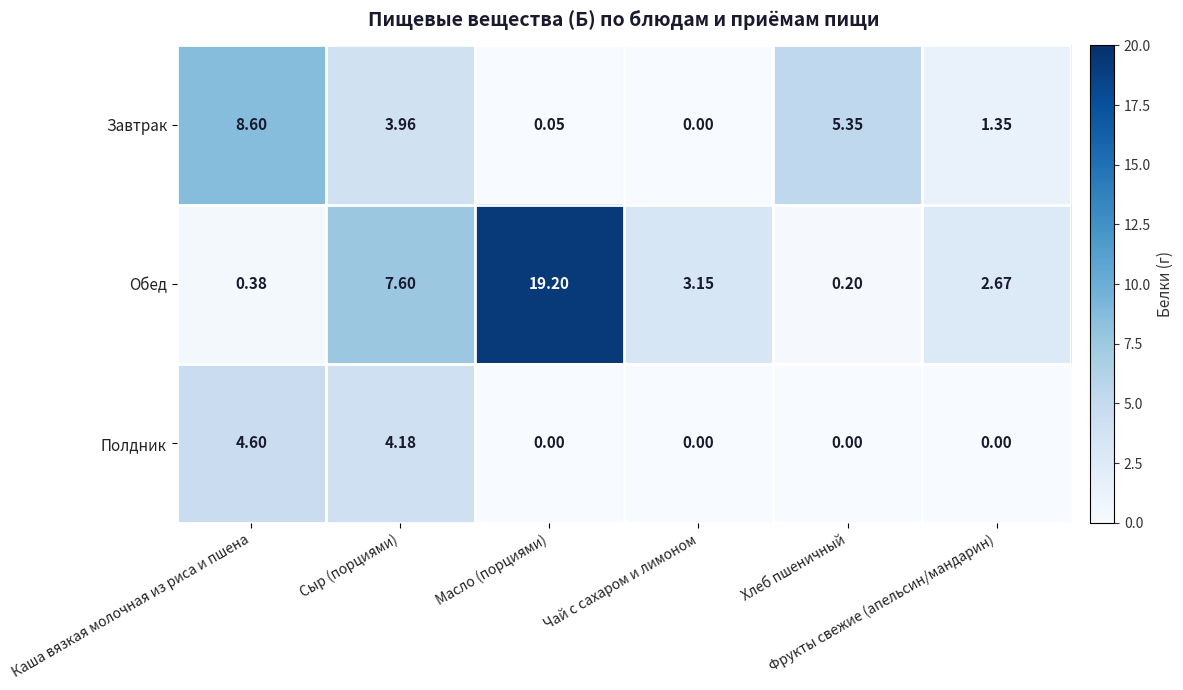

Which series has the largest total across all categories?

Обед